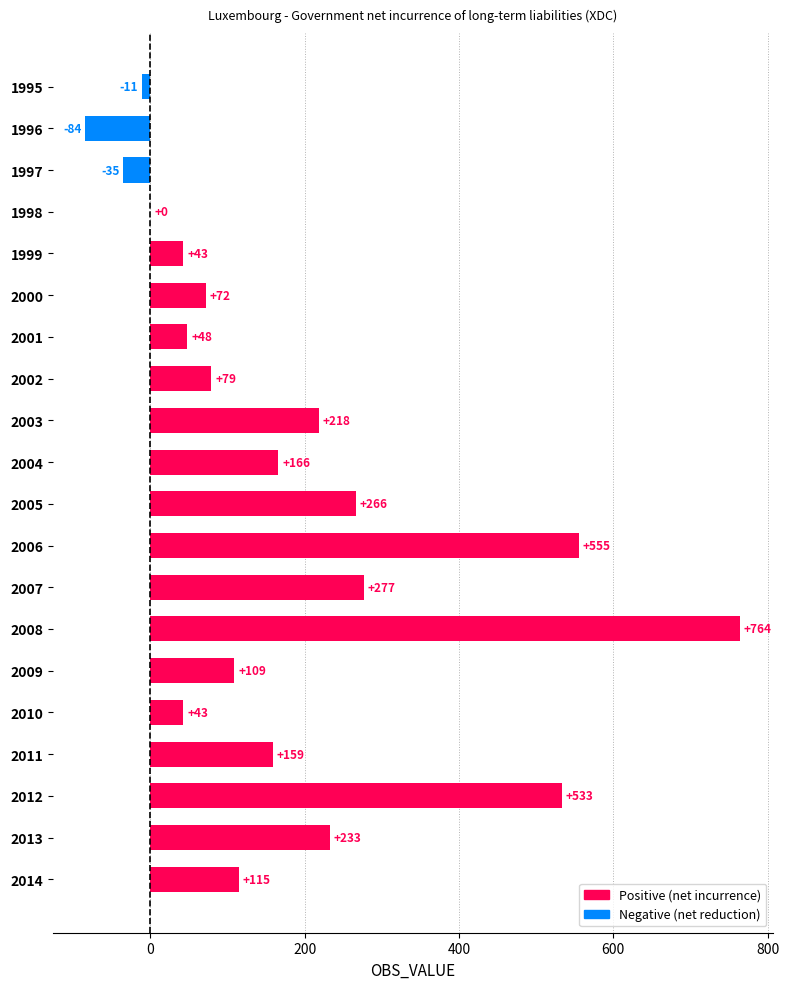

What is the change in value from 1998 to 2001?

+48